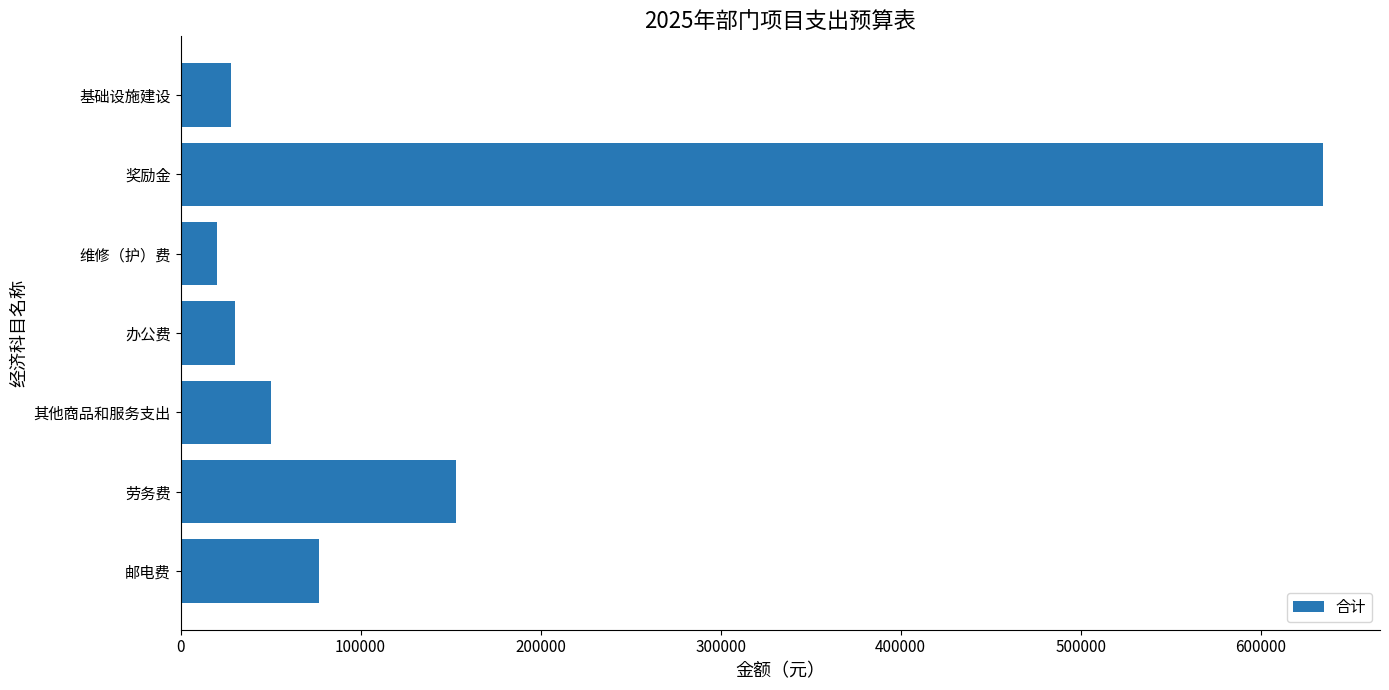

The value at 维修（护）费 is 20000. True or false?

True